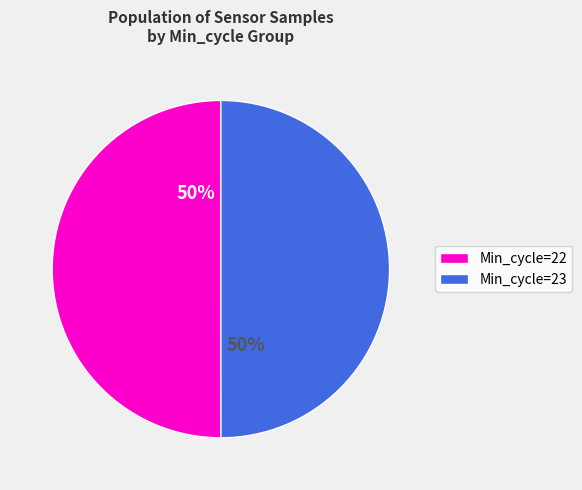

To the nearest percent, what is the average slice percentage?

50%